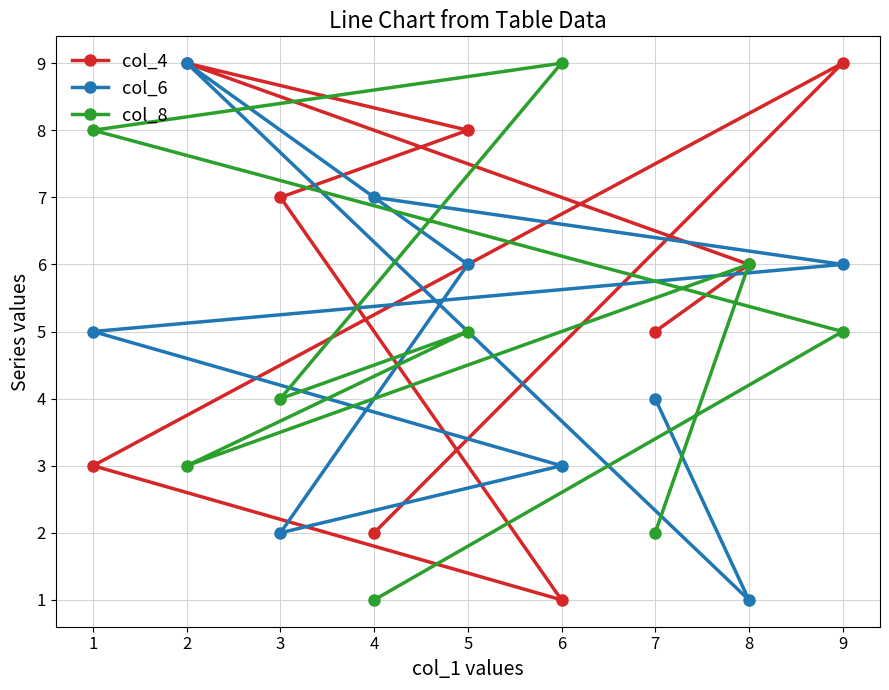

Where does the col_8 series first go above 5?

1